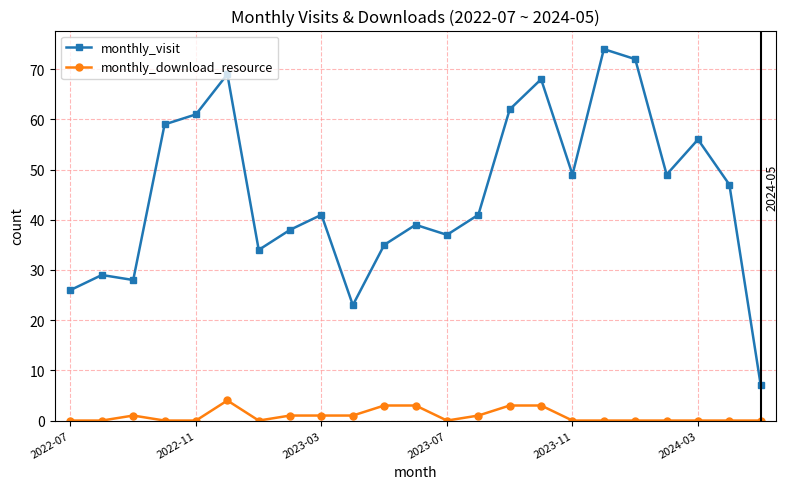

Rank the series by their maximum value, from highest to lowest.

monthly_visit, monthly_download_resource